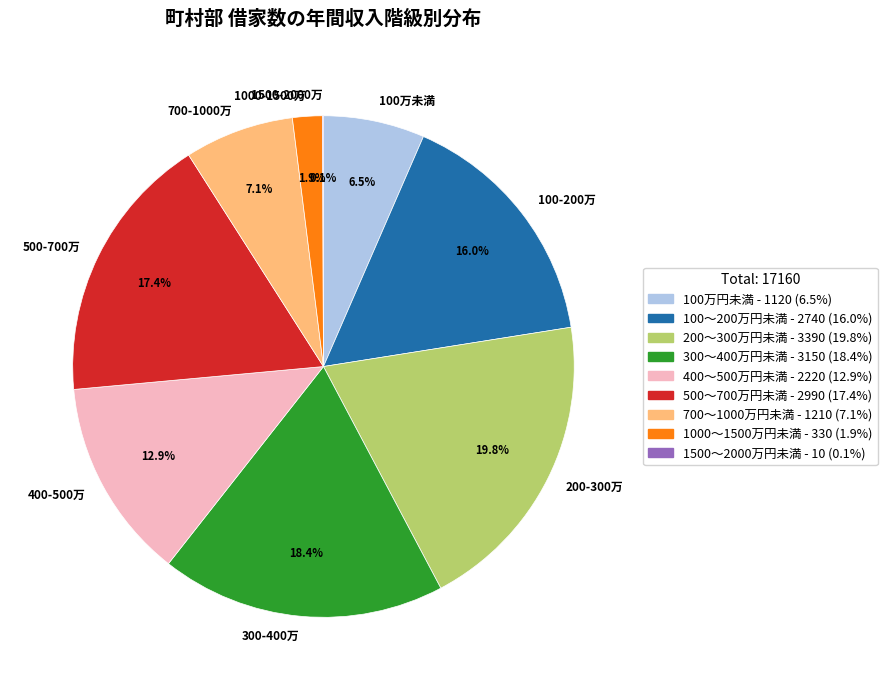

Approximately how many times larger is the value at 200-300万 compared to 500-700万?

1.1